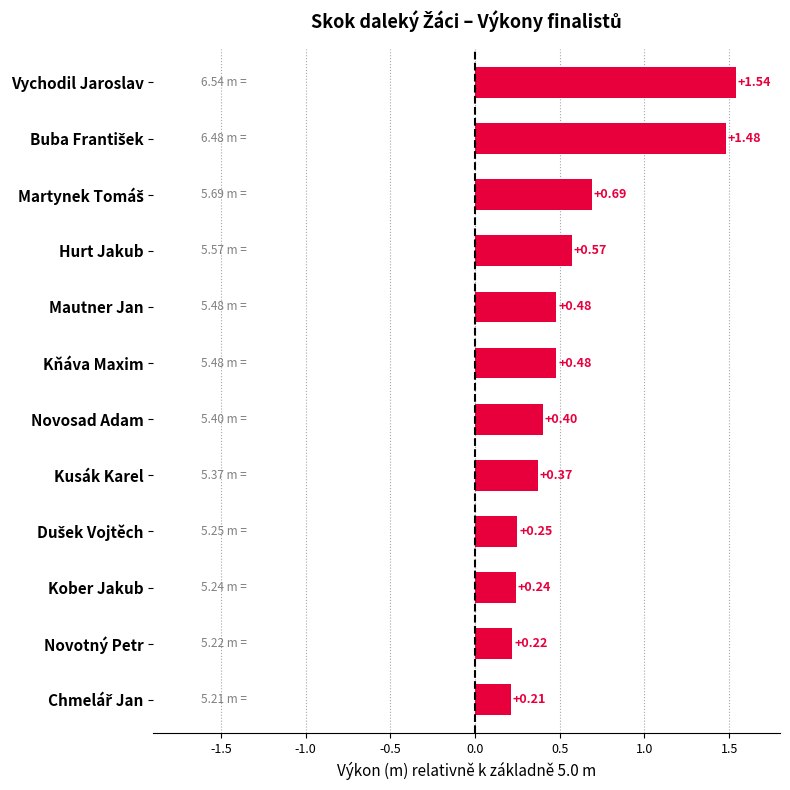

What is the label of the 6th bar from the right?

Novosad Adam